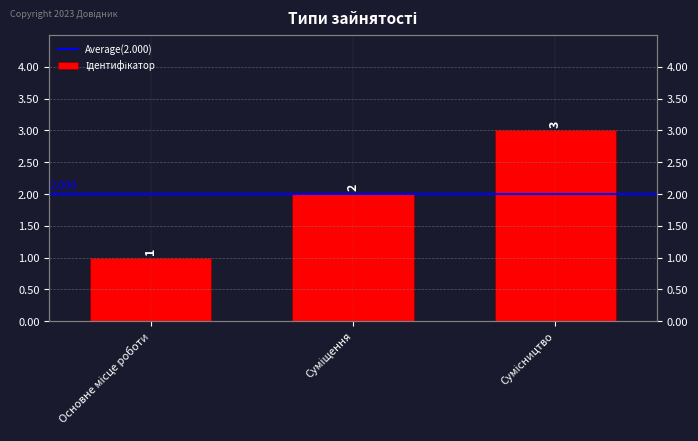

The value at Основне місце роботи is 2. True or false?

False